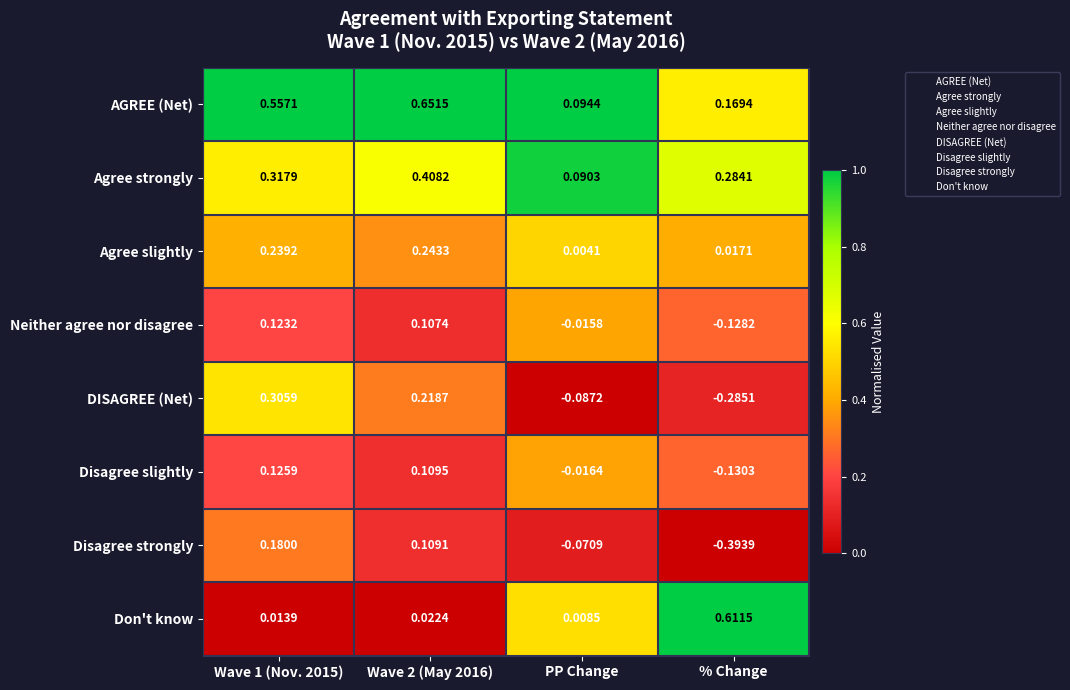

Between Wave 2 (May 2016) and PP Change, which series saw the biggest shift?

AGREE (Net)